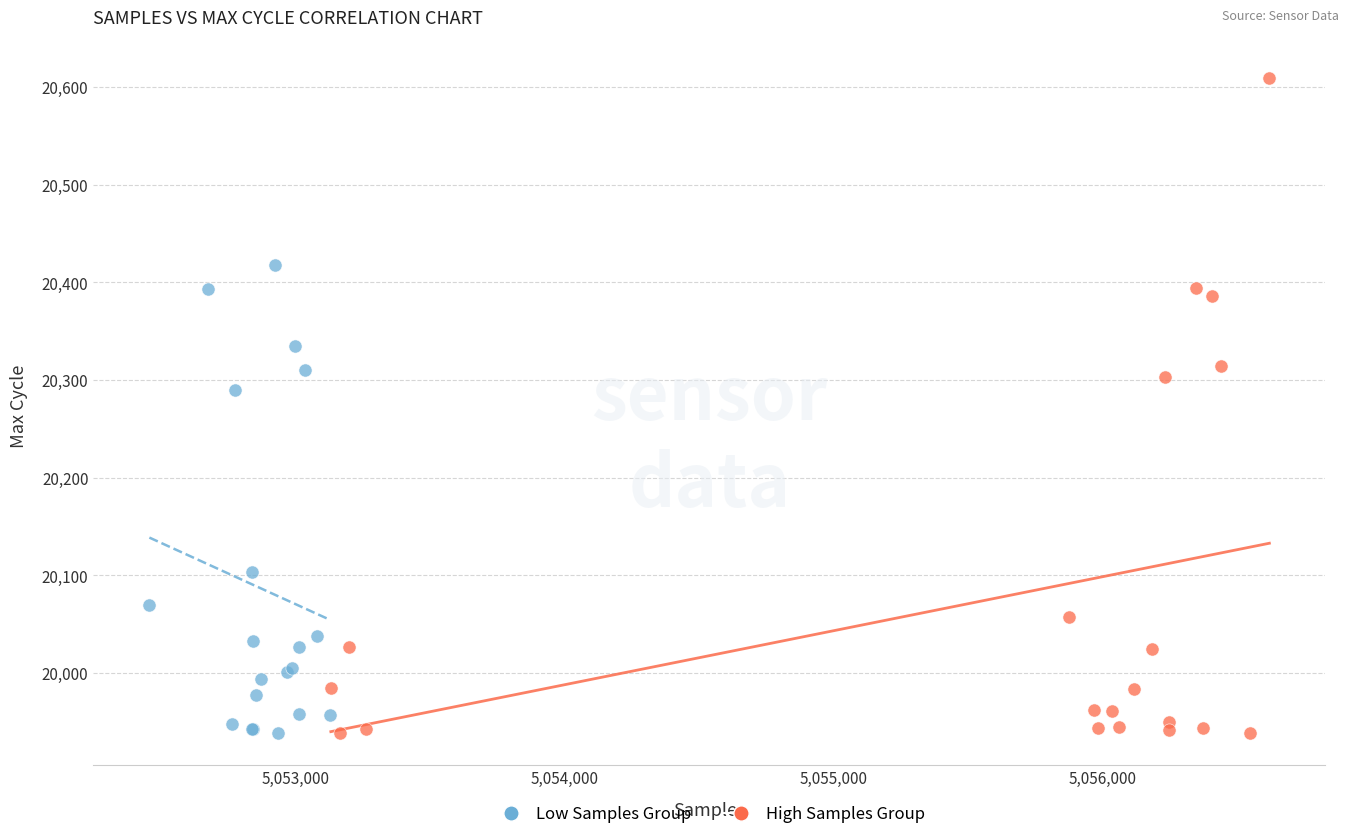

Which series has the widest spread of Y values?

High Samples Group